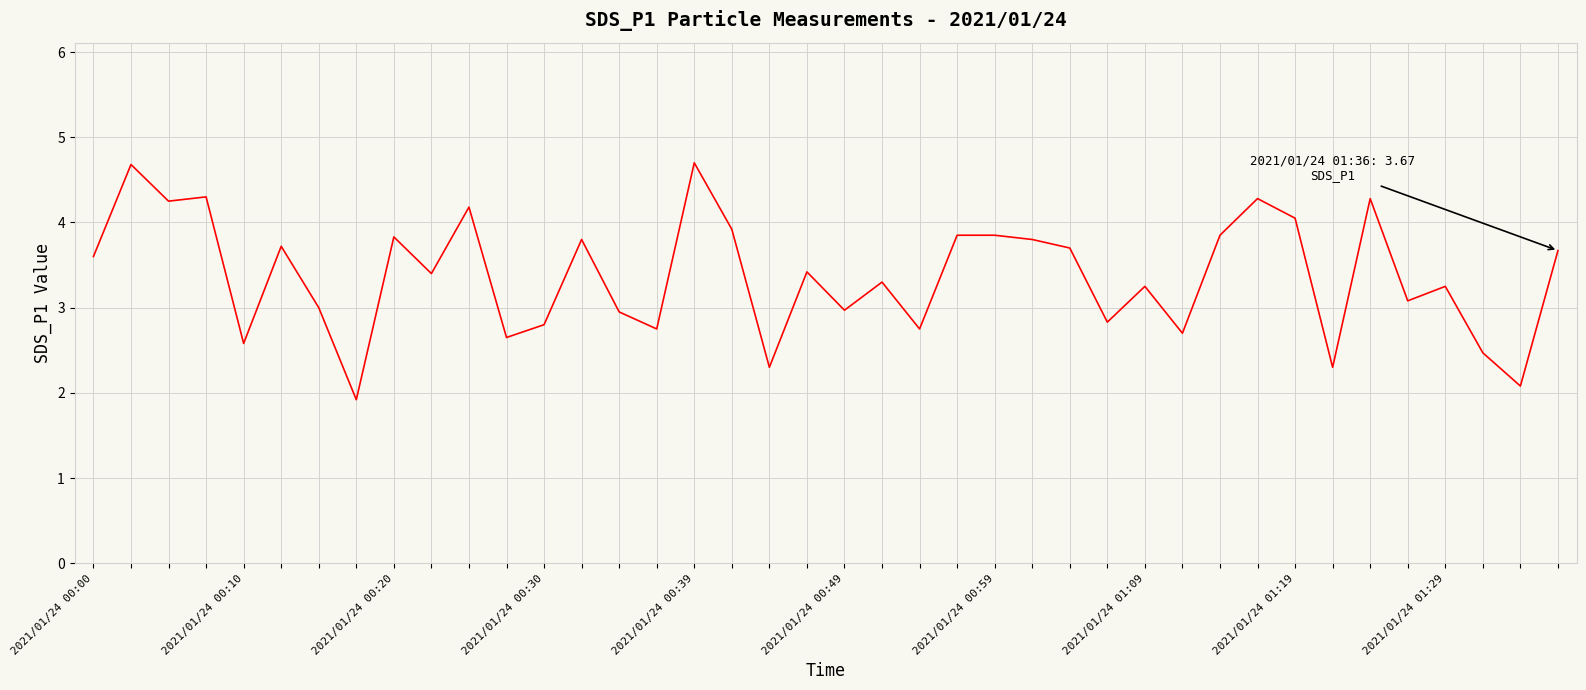

What is the greatest value displayed?

4.7